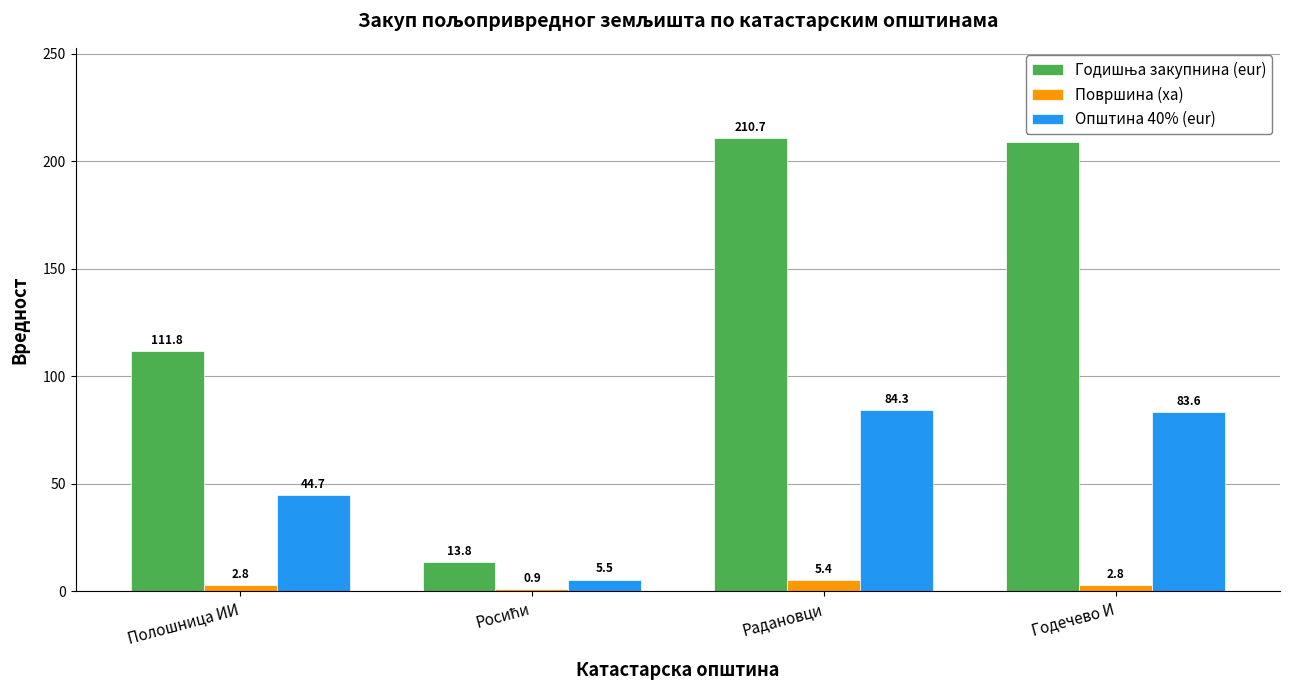

Is it true that Општина 40% (eur) equals 69.6 at Полошница ИИ?

False